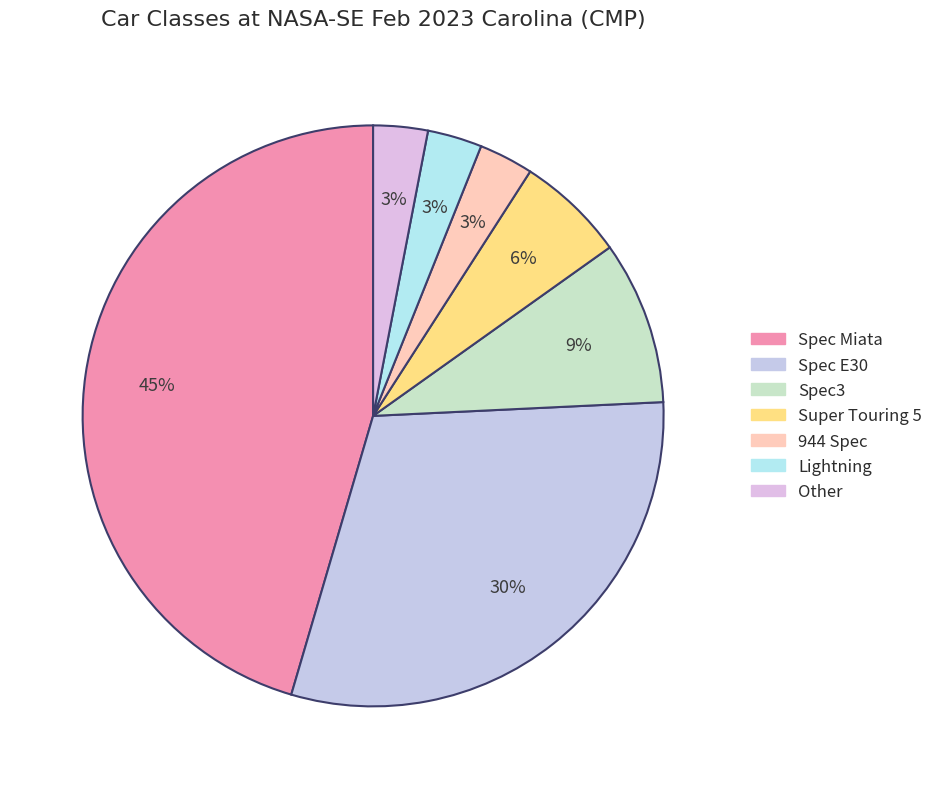

Is Super Touring 5 the majority of the pie?

No